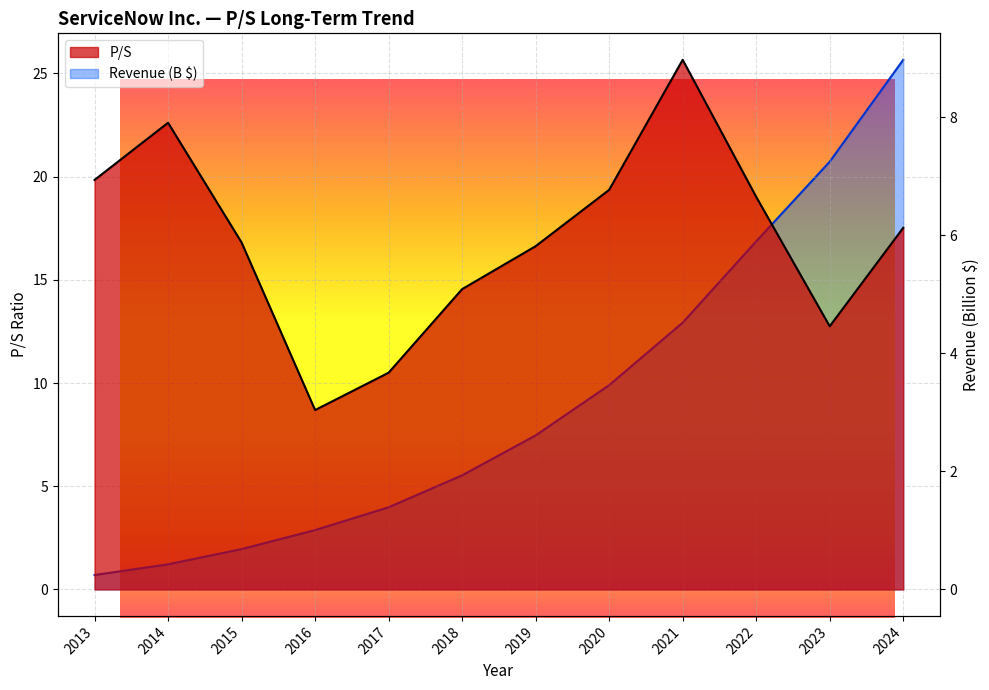

What is the highest value of the P/S series?

25.7